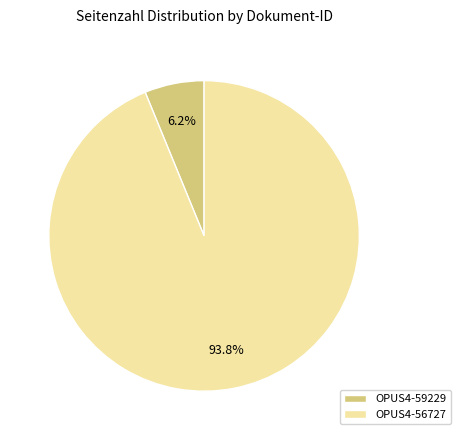

Rank the categories by value from highest to lowest.

OPUS4-56727, OPUS4-59229